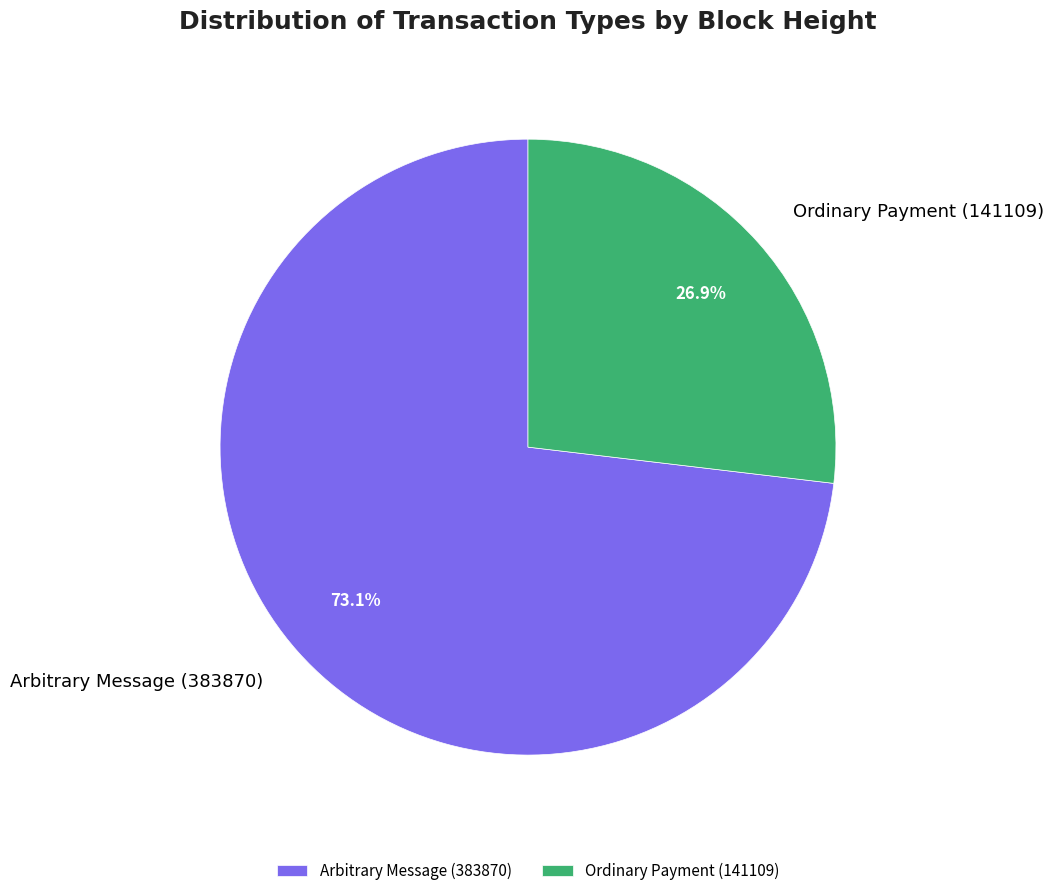

Approximately how many times larger is the value at Arbitrary Message (383870) compared to Ordinary Payment (141109)?

2.7